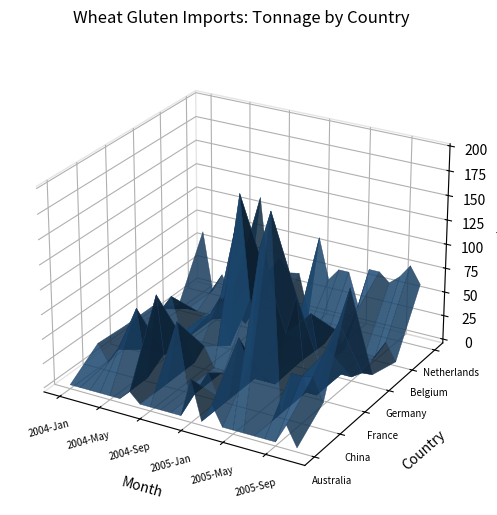

Reading right to left, what are all the values shown in this chart?

Australia: 0	20	0	0	0	0	0	0	20	0	40	0	0	0	0	0	10	0	0	0	0	0	0
China: 23	46	44	44	0	198	161	40	66	0	0	22	0	0	66	0	88	0	69	44	21	5	22
France: 117	80	49	0	0	96	55	0	0	0	0	0	0	0	20	0	20	20	0	0	0	20	20
Germany: 8	7	0	0	0	0	55	2	0	25	0	0	54	160	0	48	28	20	0	0	36	20	20
Belgium: 0	18	0	0	40	0	18	0	0	0	0	0	20	60	40	0	40	0	0	0	0	0	0
Netherlands: 61	78	64	55	64	64	22	56	56	43	85	0	42	40	53	20	113	22	105	0	20	0	62